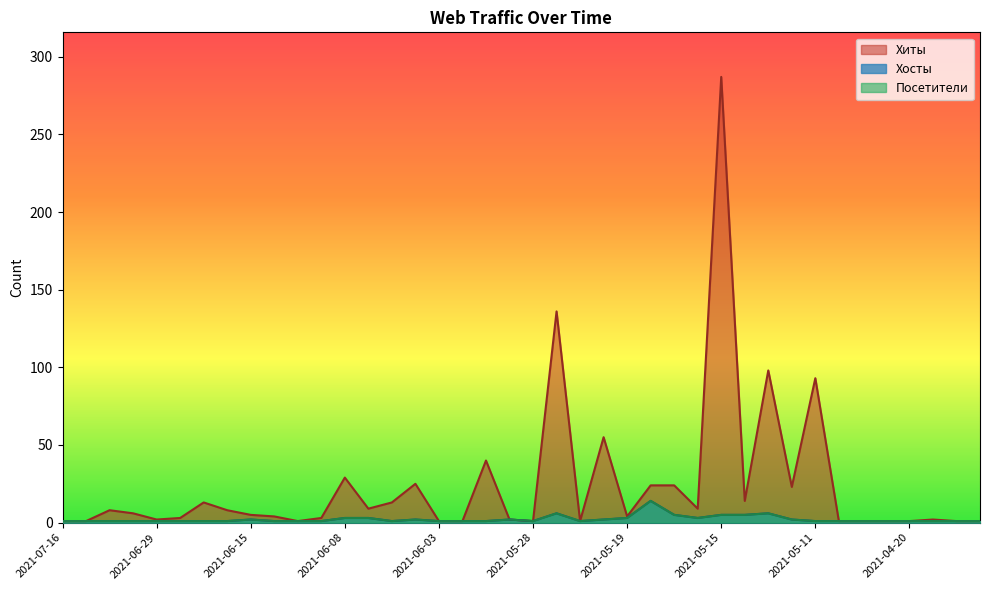

What is the lowest value of the Хиты series?

1